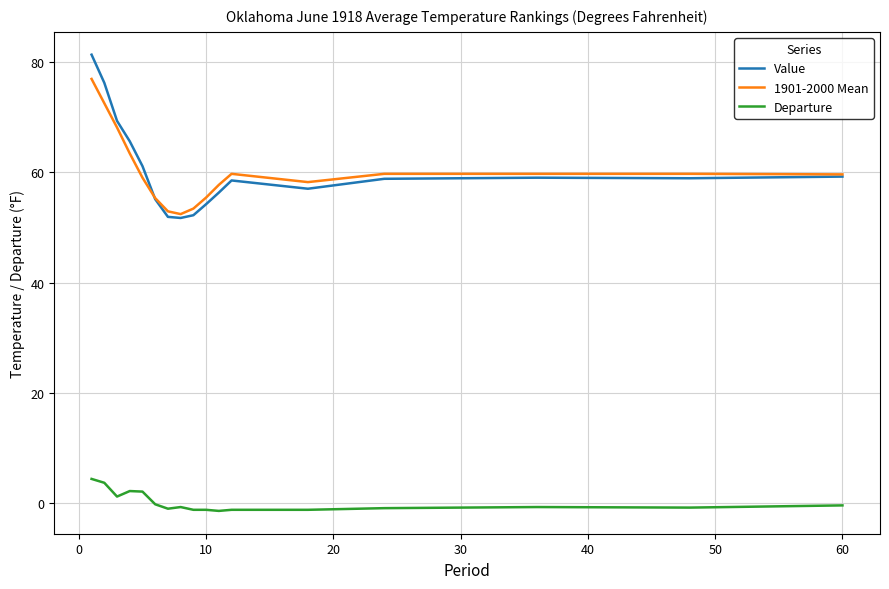

True or false: Departure and Value intersect in this chart.

False